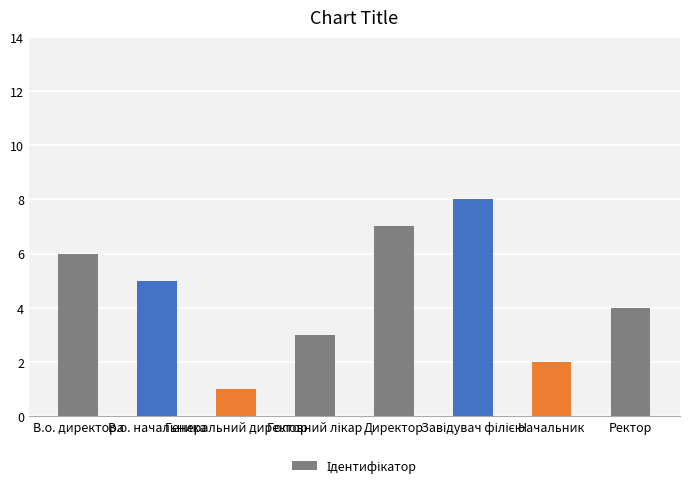

What is the label of the 6th bar from the right?

Генеральний директор